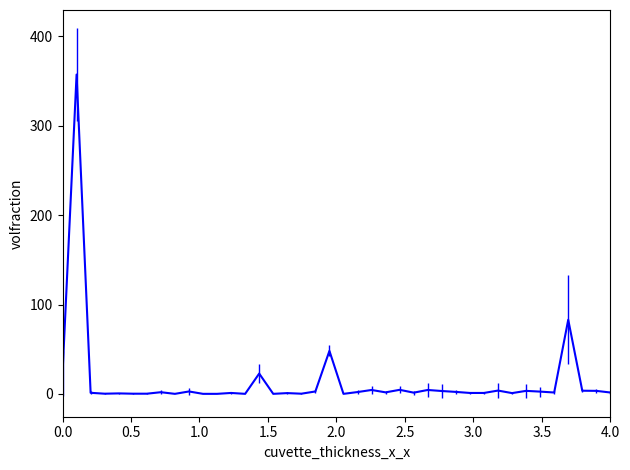

Which category has the lowest value across all series?

4.0